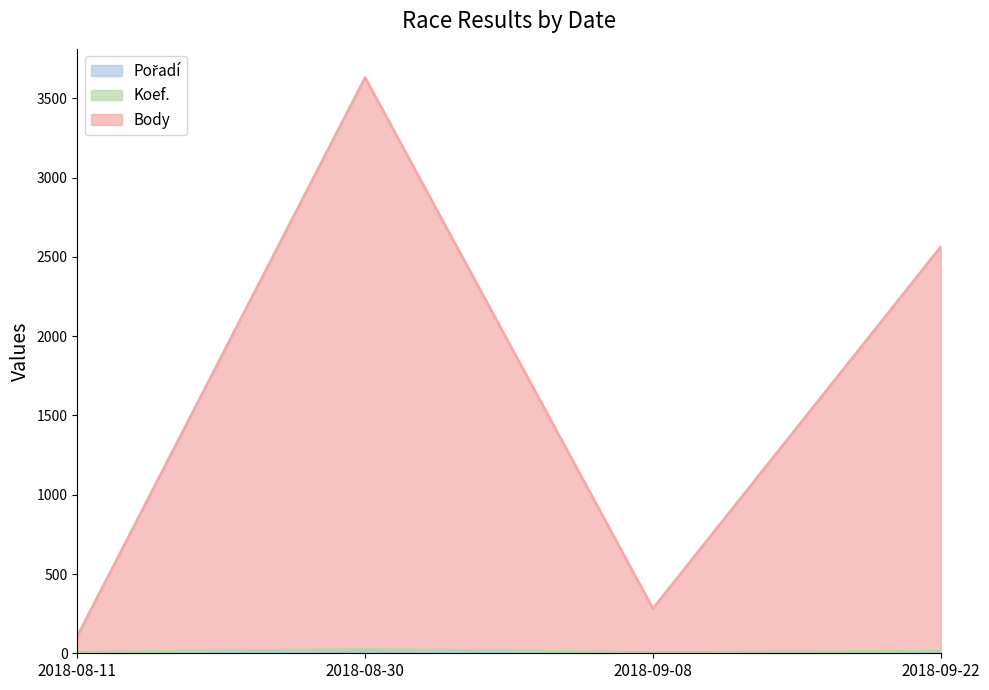

True or false: Koef. and Pořadí cross at least once.

False